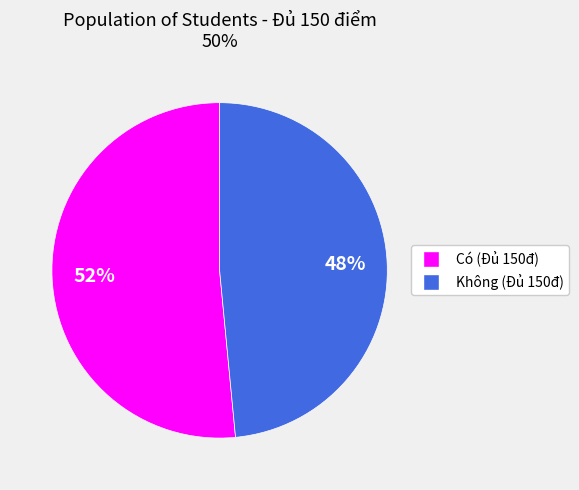

How many segments does this pie chart have?

2